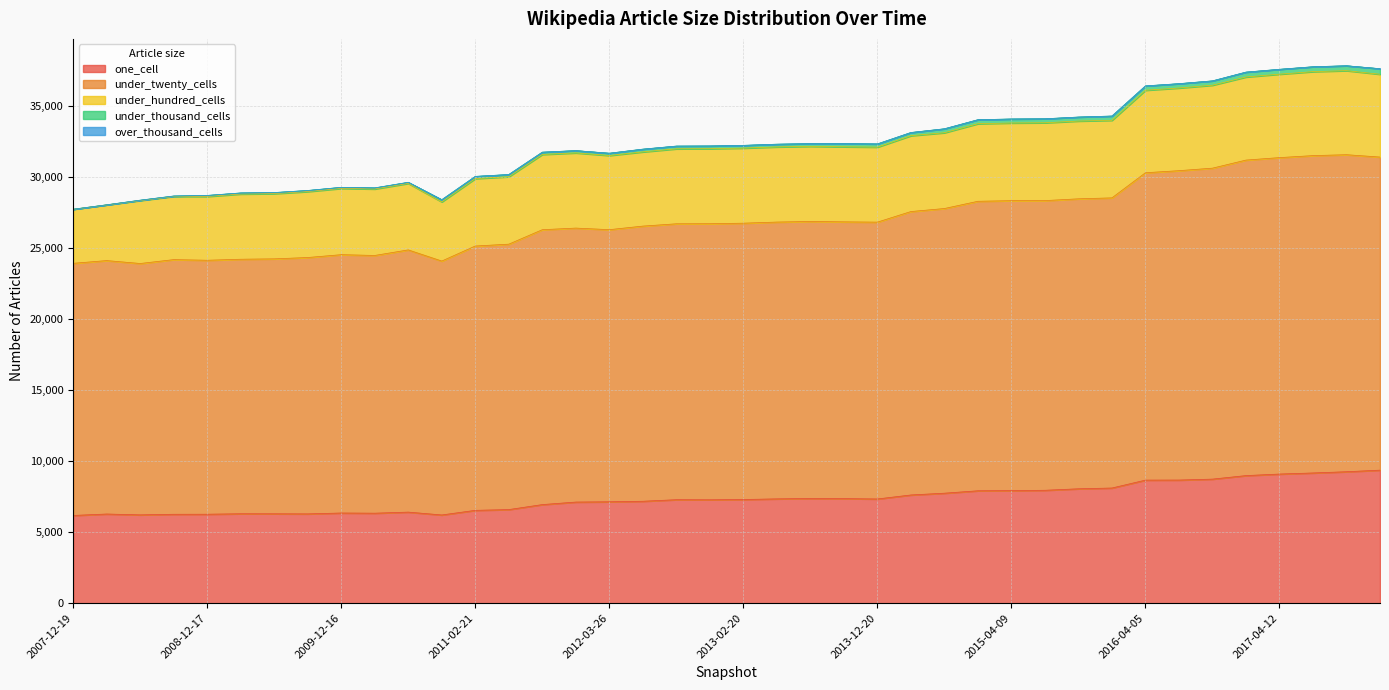

What is the lowest value of the one_cell series?

6171